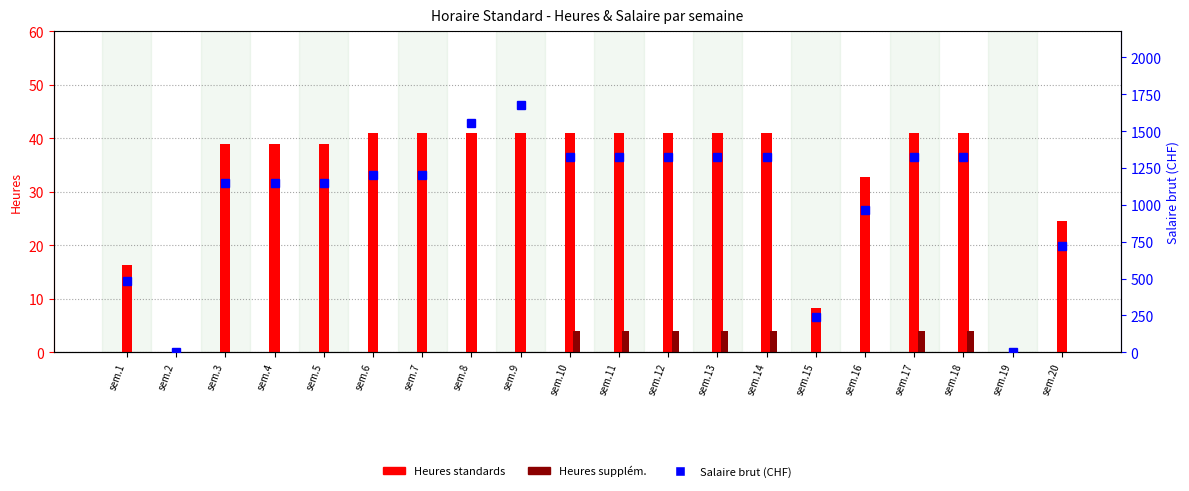

How many data points does each series have?

20